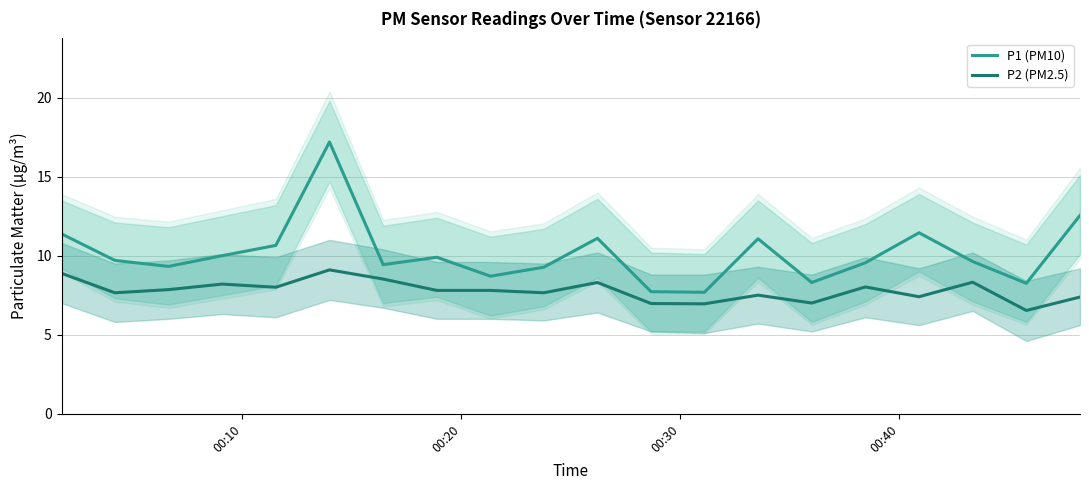

True or false: P2 (PM2.5) and P1 (PM10) cross at least once.

False